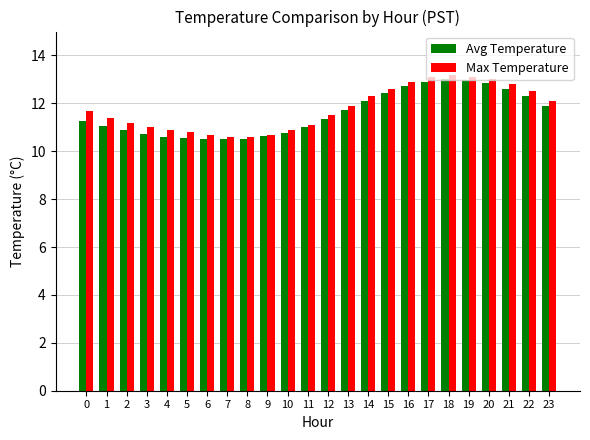

What is the sum of all Max Temperature values?

282.6